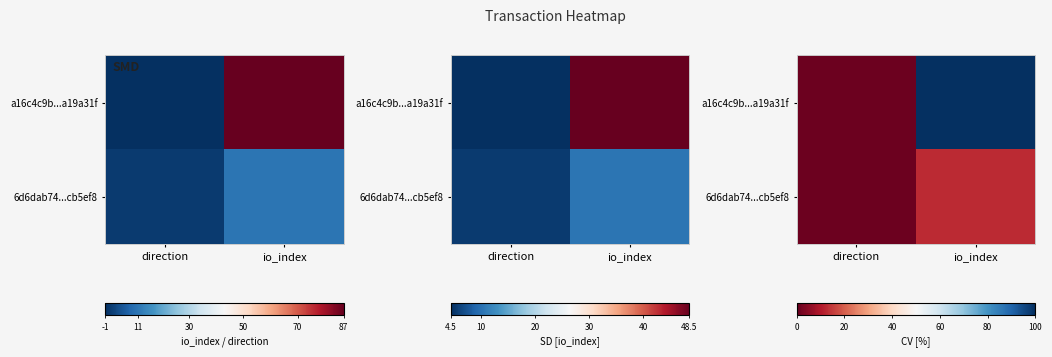

Where is 6d6dab74...cb5ef8 nearest to the value 6?

direction